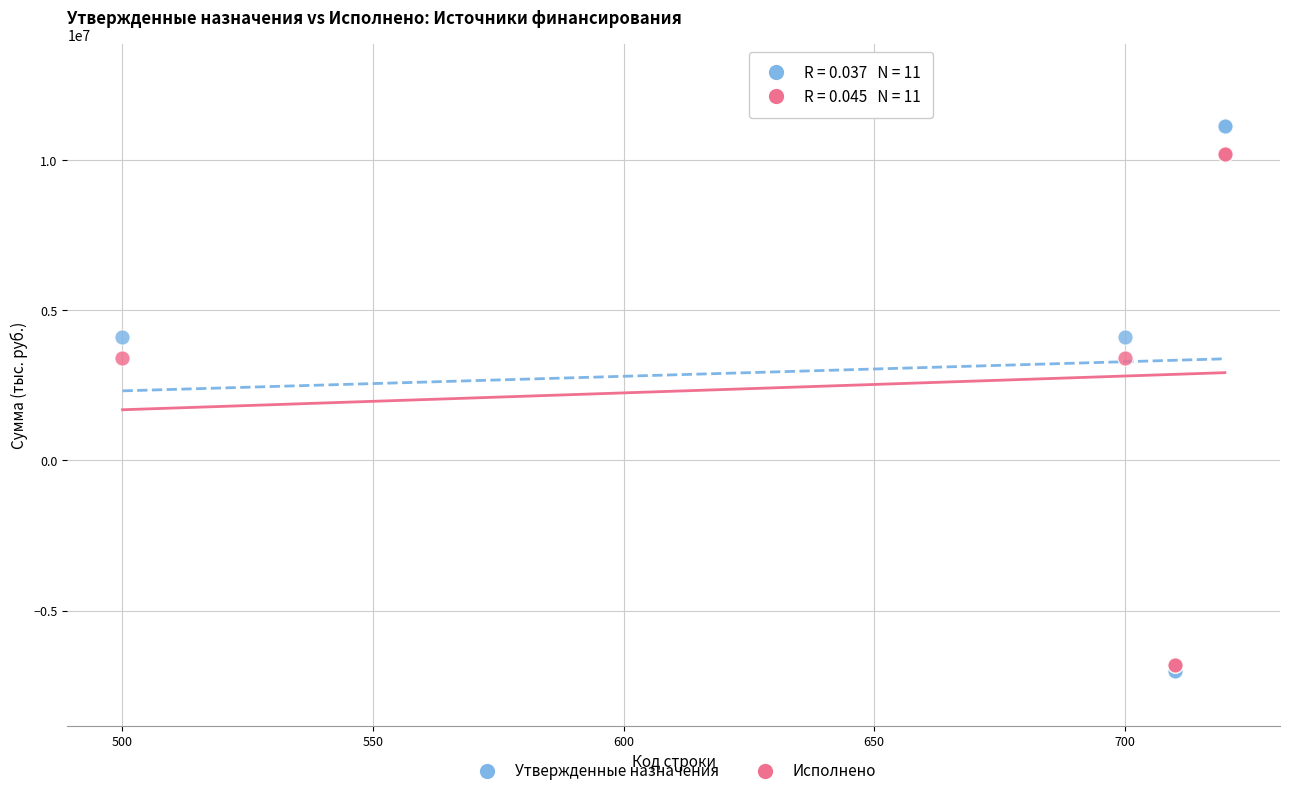

Which series has the largest Y range (max minus min)?

Утвержденные назначения